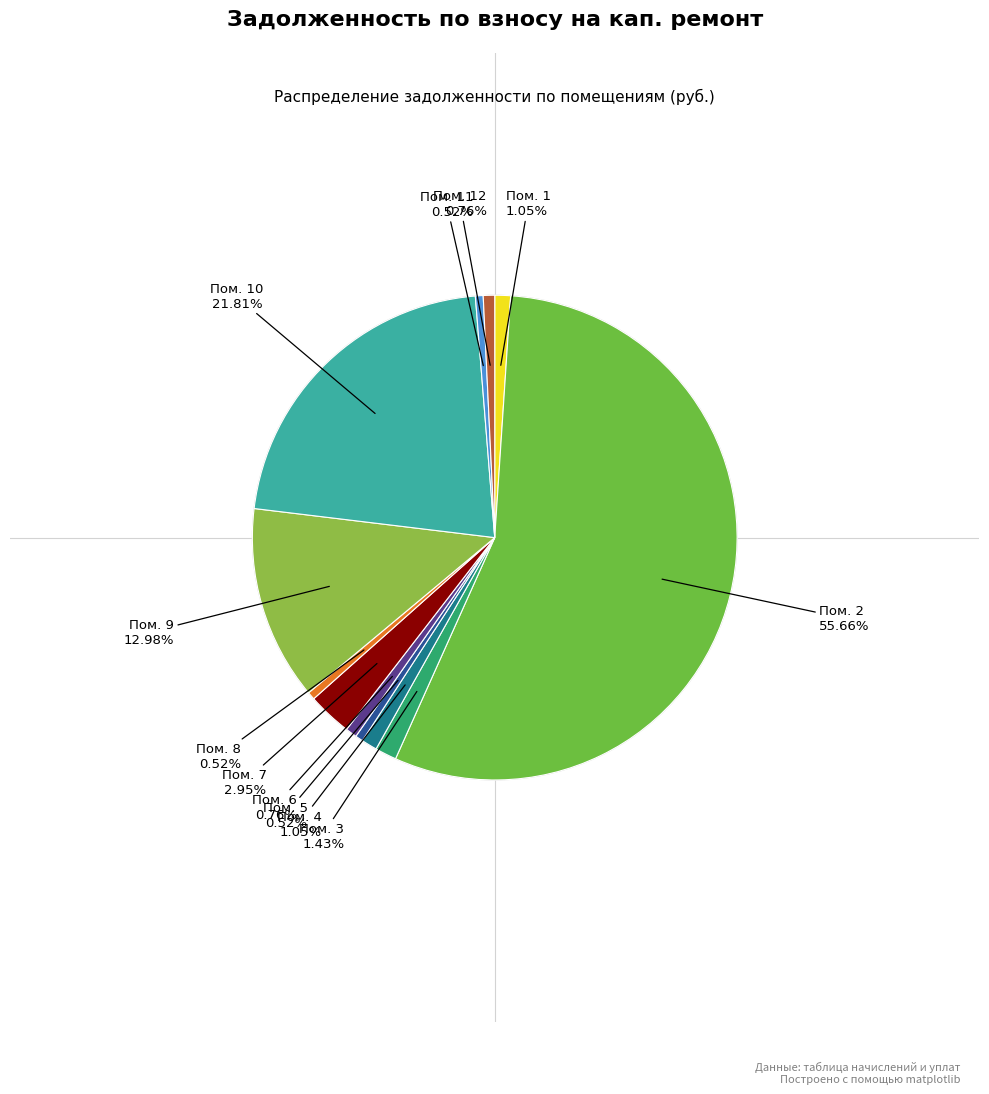

Count the number of slices in the pie.

12